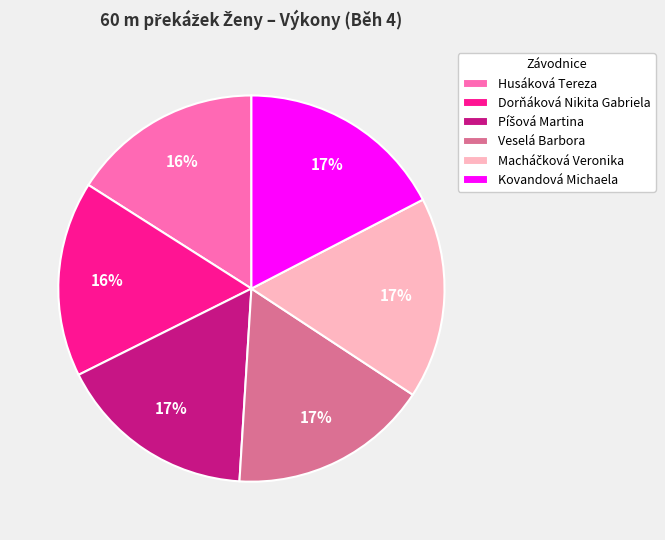

Do Dorňáková Nikita Gabriela and Husáková Tereza together represent more than half of the pie?

No